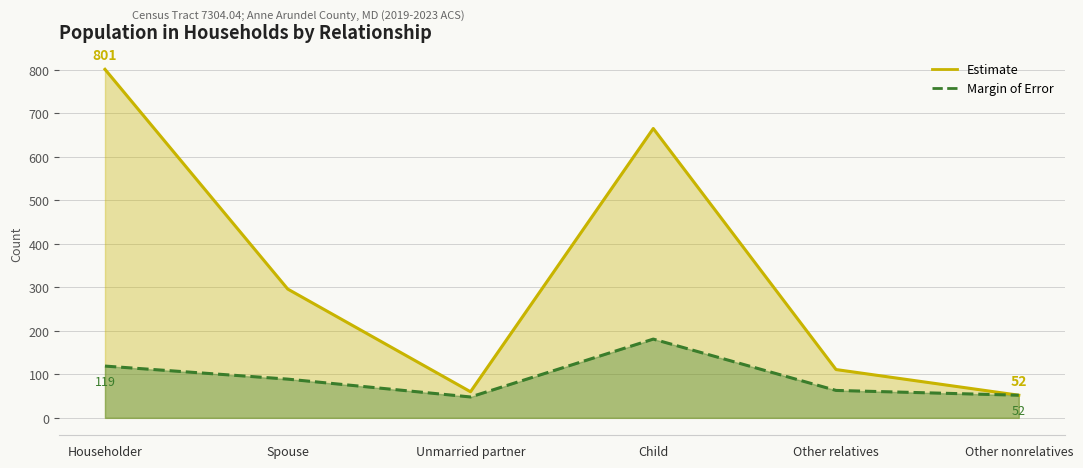

What is the value of the Estimate point at the 2nd from the left?

296